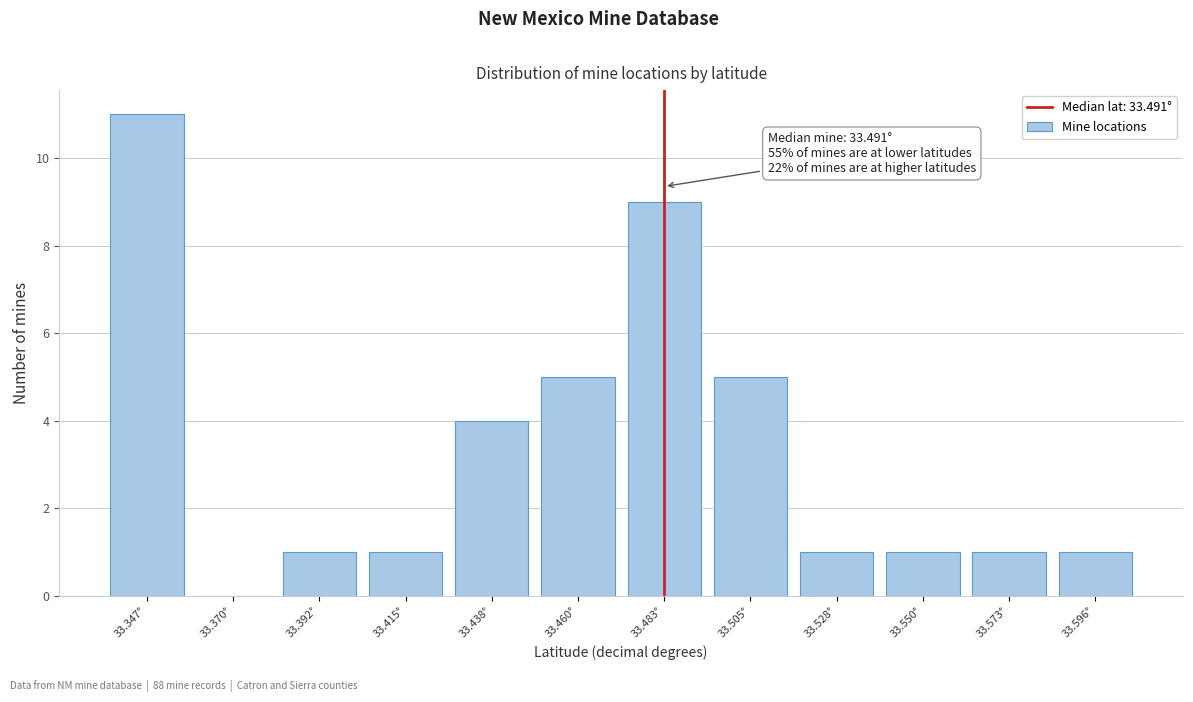

Reading right to left, extract all data points from this chart.

33.596°=1	33.573°=1	33.550°=1	33.528°=1	33.505°=5	33.483°=9	33.460°=5	33.438°=4	33.415°=1	33.392°=1	33.370°=0	33.347°=11